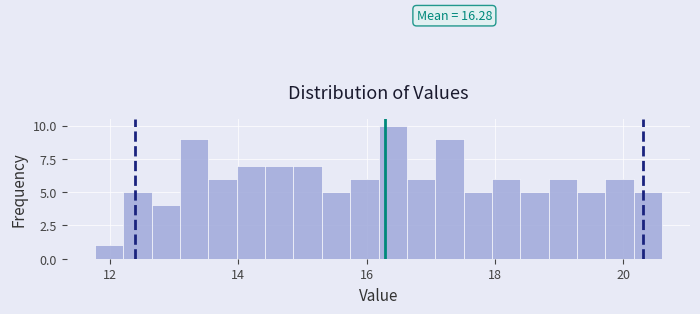

Around what value on the x-axis is the tallest bar? Give the approximate position of its centre, as read against the axis.

16.4